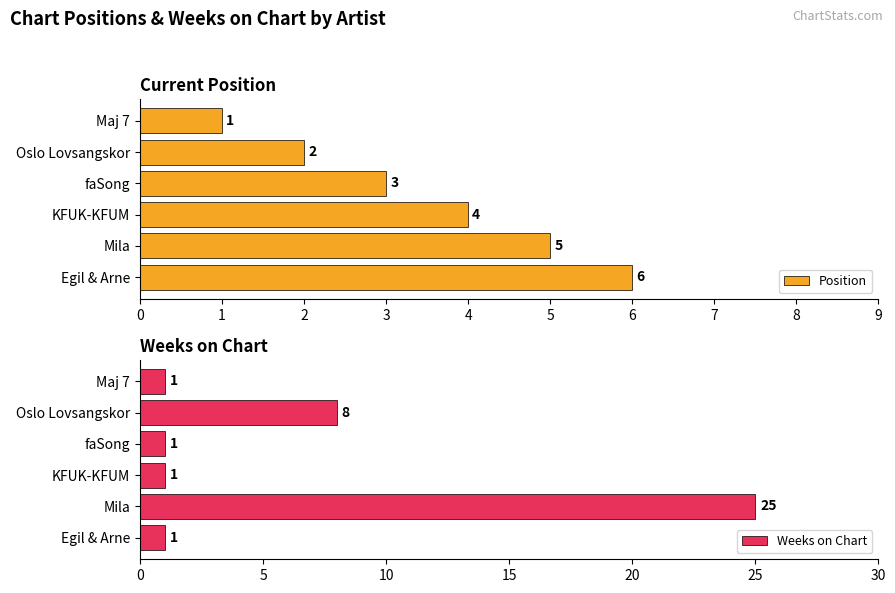

Reading left to right, list all the values displayed in this chart.

Position: 1	2	3	4	5	6
Weeks on Chart: 1	8	1	1	25	1